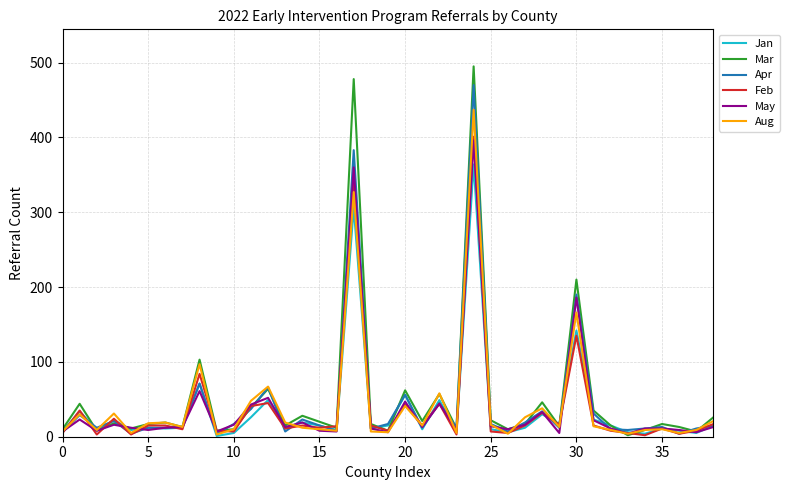

Which series has the widest spread of values?

Mar